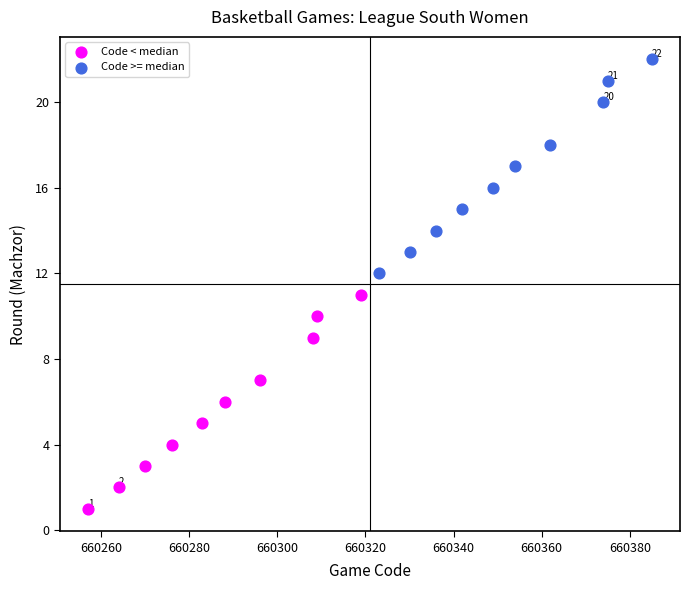

Which series reaches the minimum Y coordinate?

Code < median